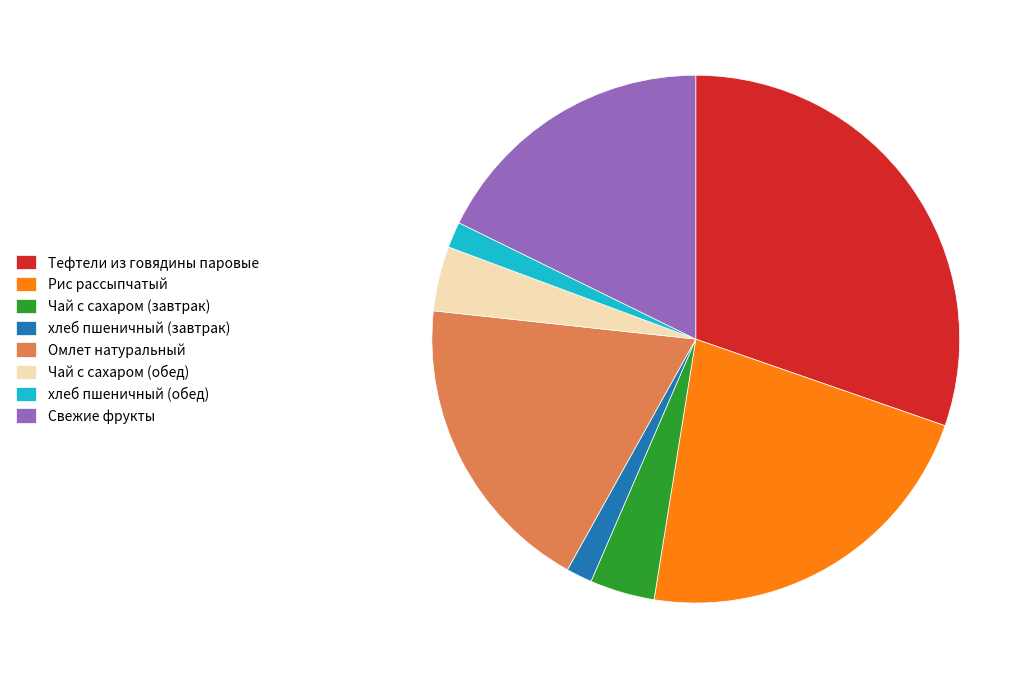

Is хлеб пшеничный (завтрак) the majority of the pie?

No